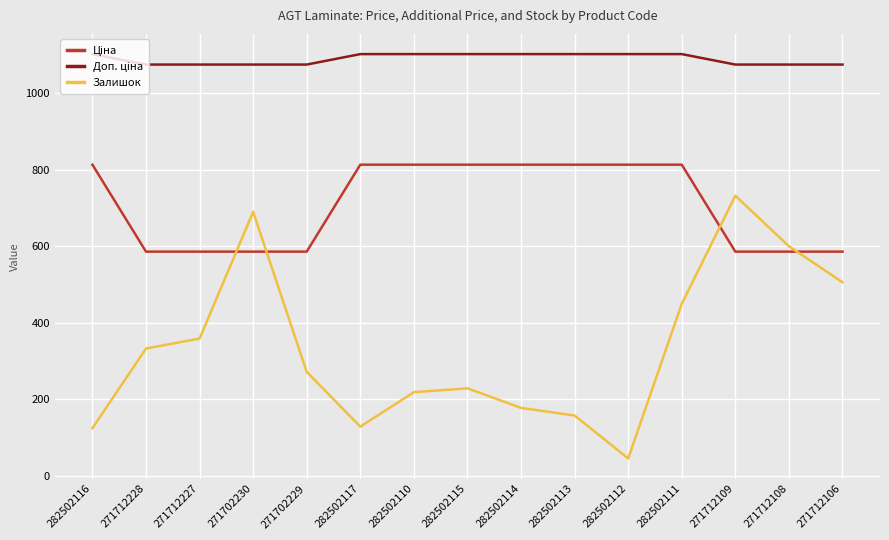

Does the chart have visible grid lines?

Yes